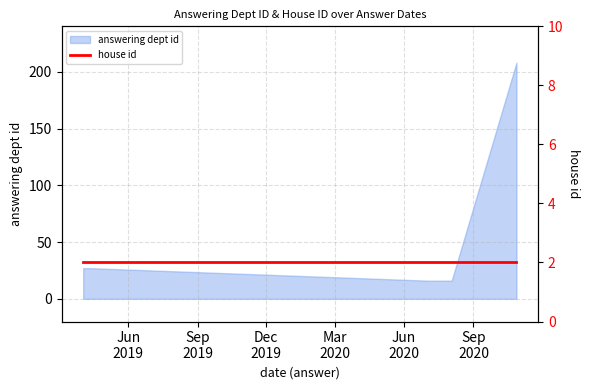

Which has a higher value, 2020-08-03 or 2020-10-28?

2020-10-28